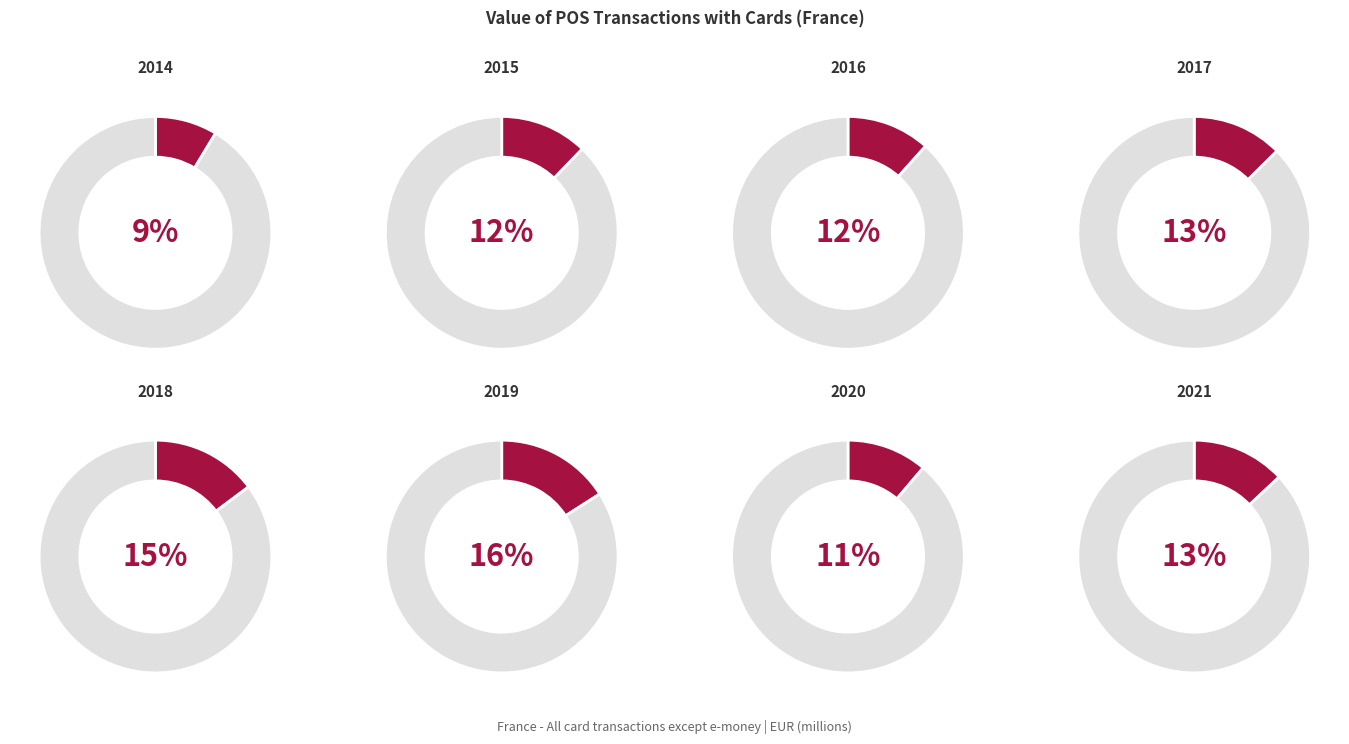

Which category has the biggest portion of the pie?

2019